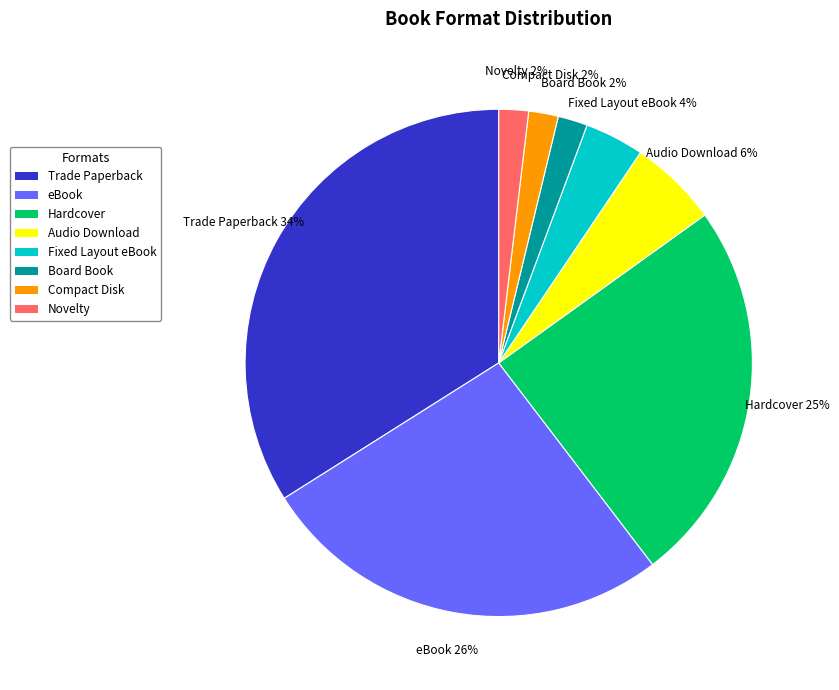

Is the sum of Compact Disk and Trade Paperback greater than half?

No